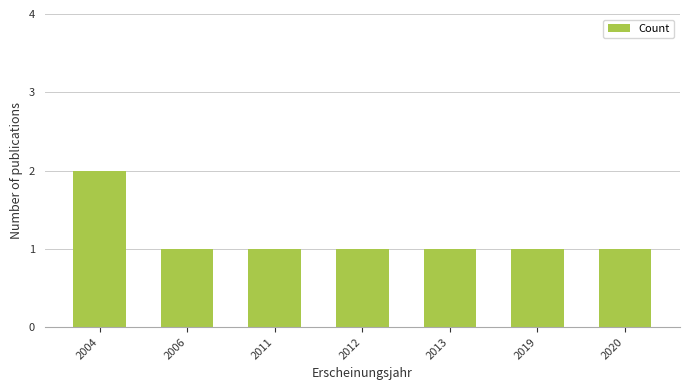

What is the change in value from 2004 to 2013?

-1